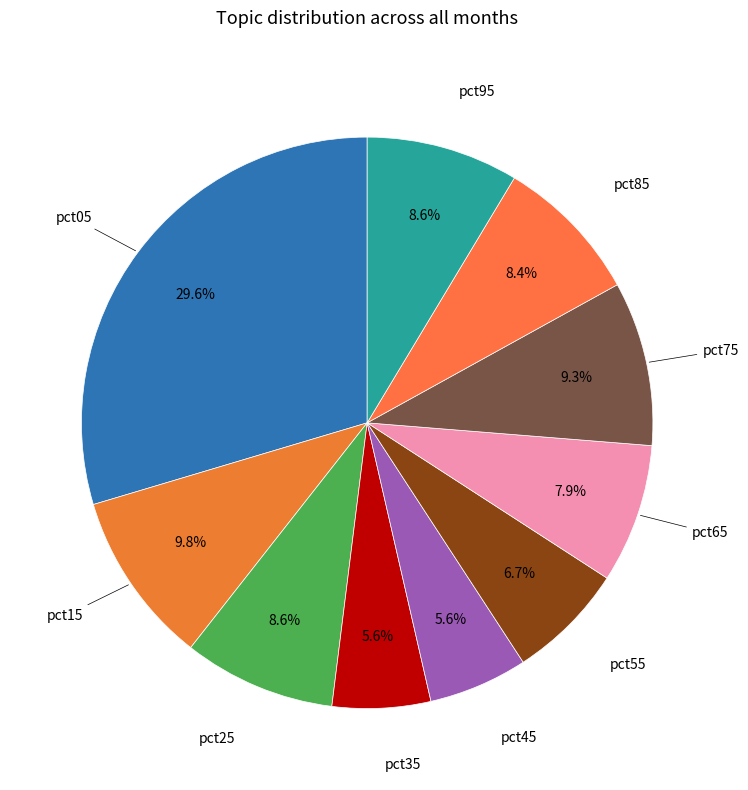

Does any single category account for the majority?

No